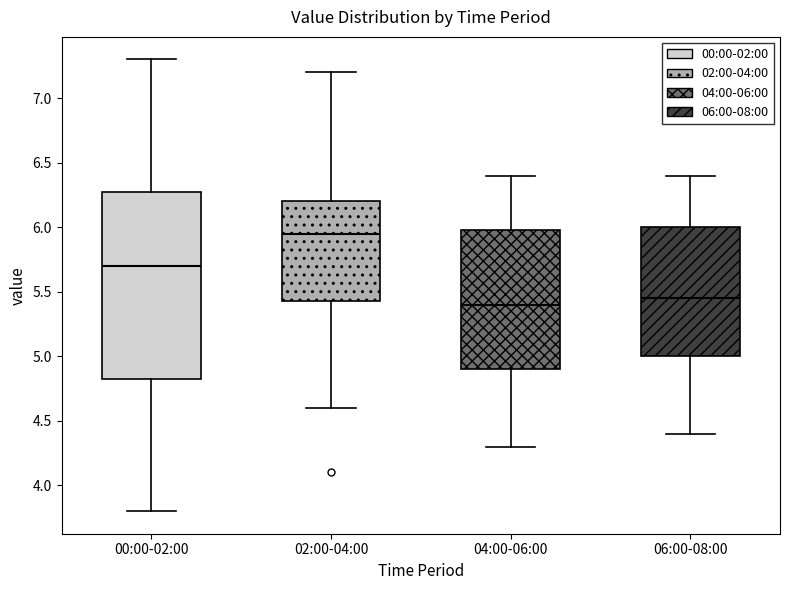

Which box is the tallest, from its lower edge to its upper edge?

00:00-02:00